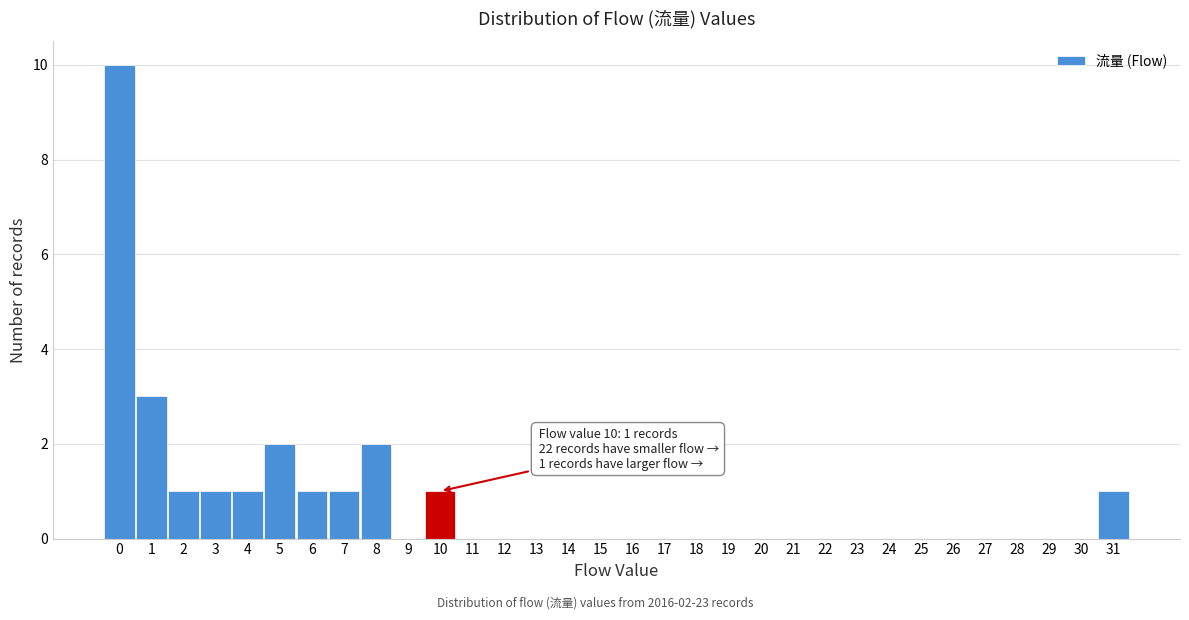

Which range on the x-axis has the tallest bar?

-0.5 to 0.5